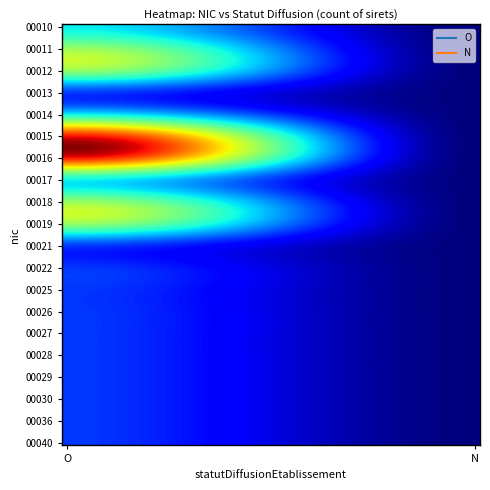

Which category has the highest value across all series?

O